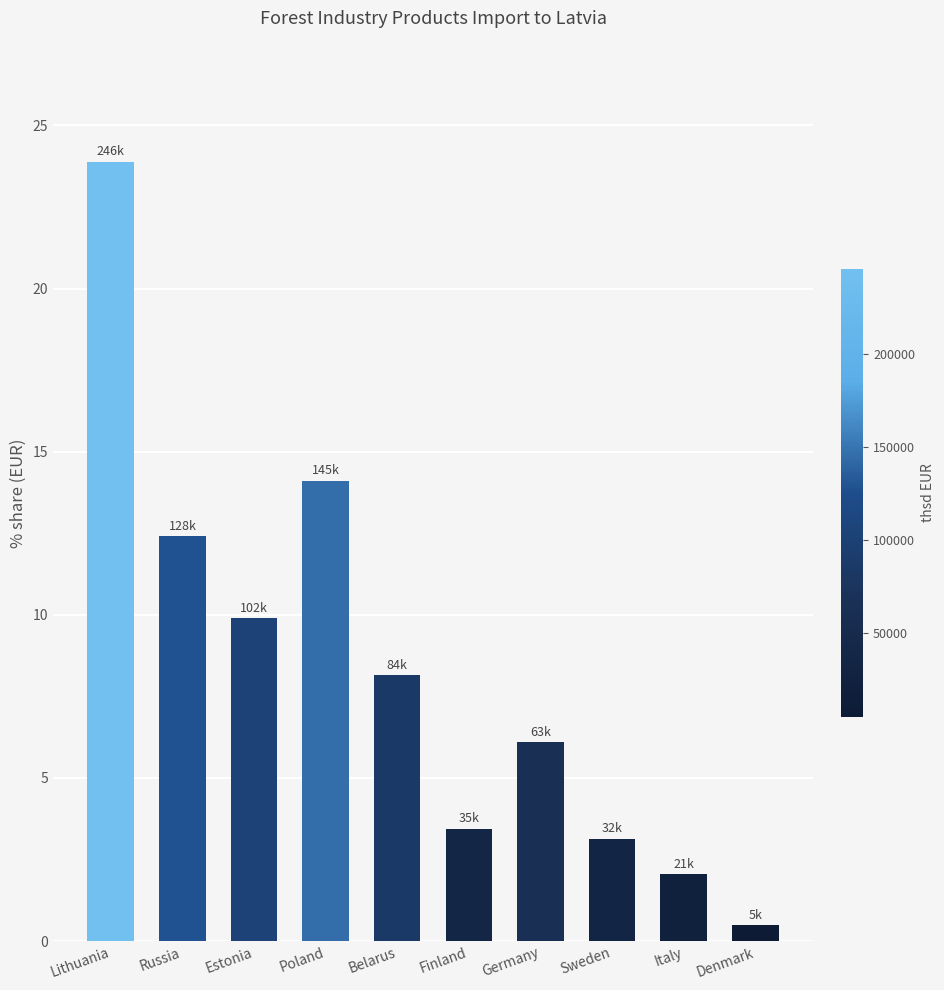

What is the difference between the second highest and second lowest values?

12.1